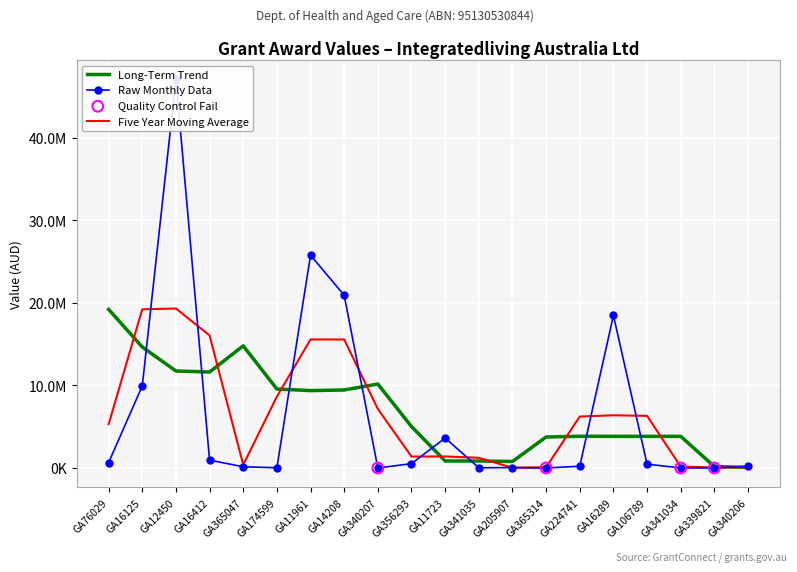

What is the change in value from GA341035 to GA106789?

+441343.7